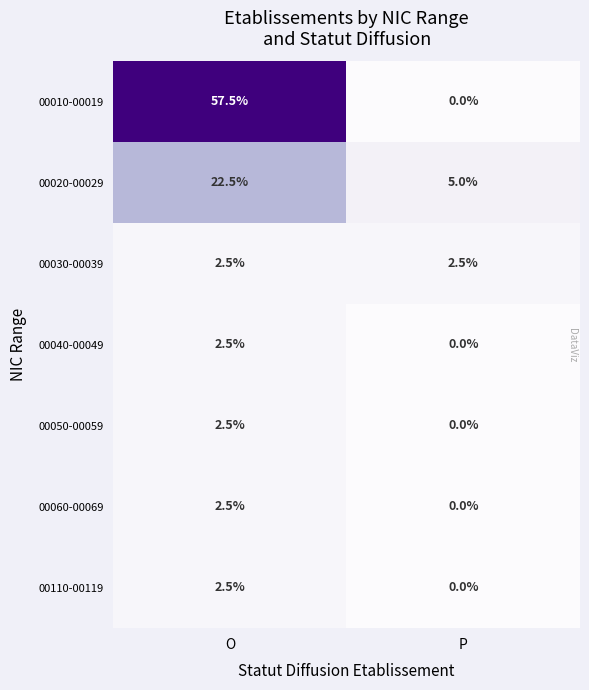

How many categories are shown in the chart?

2